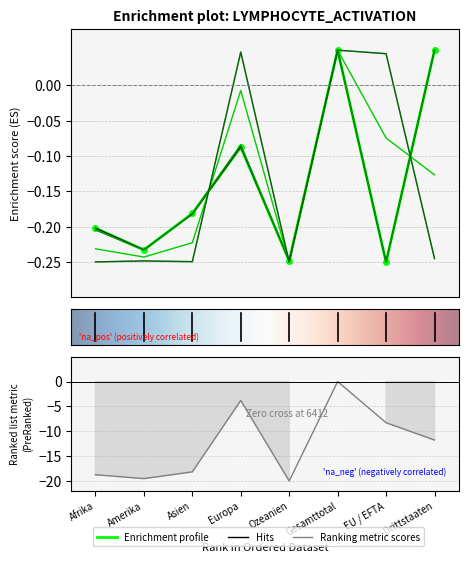

At which label does Total AIG/VZAE reach its peak?

Gesamttotal